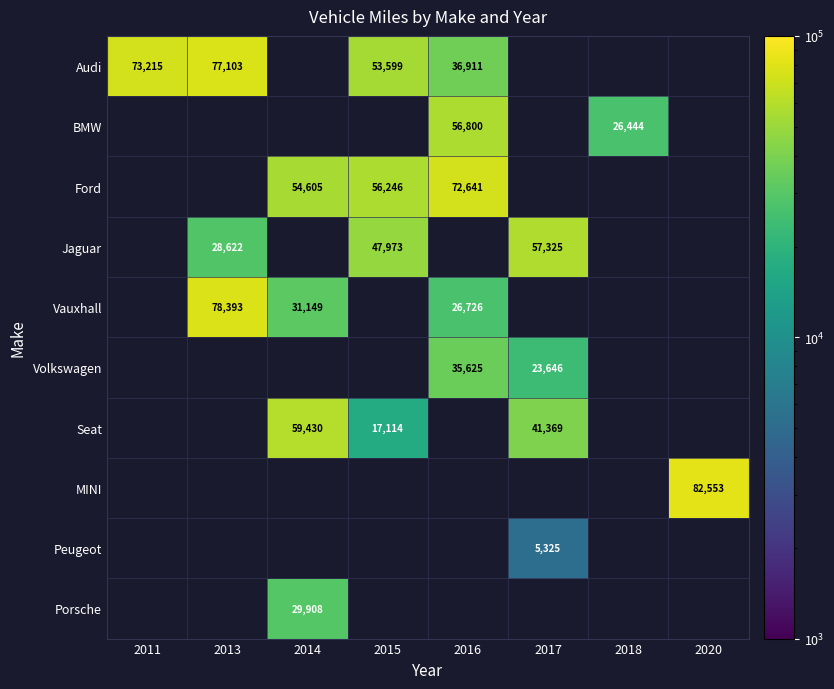

What is the smallest value displayed?

5325.0